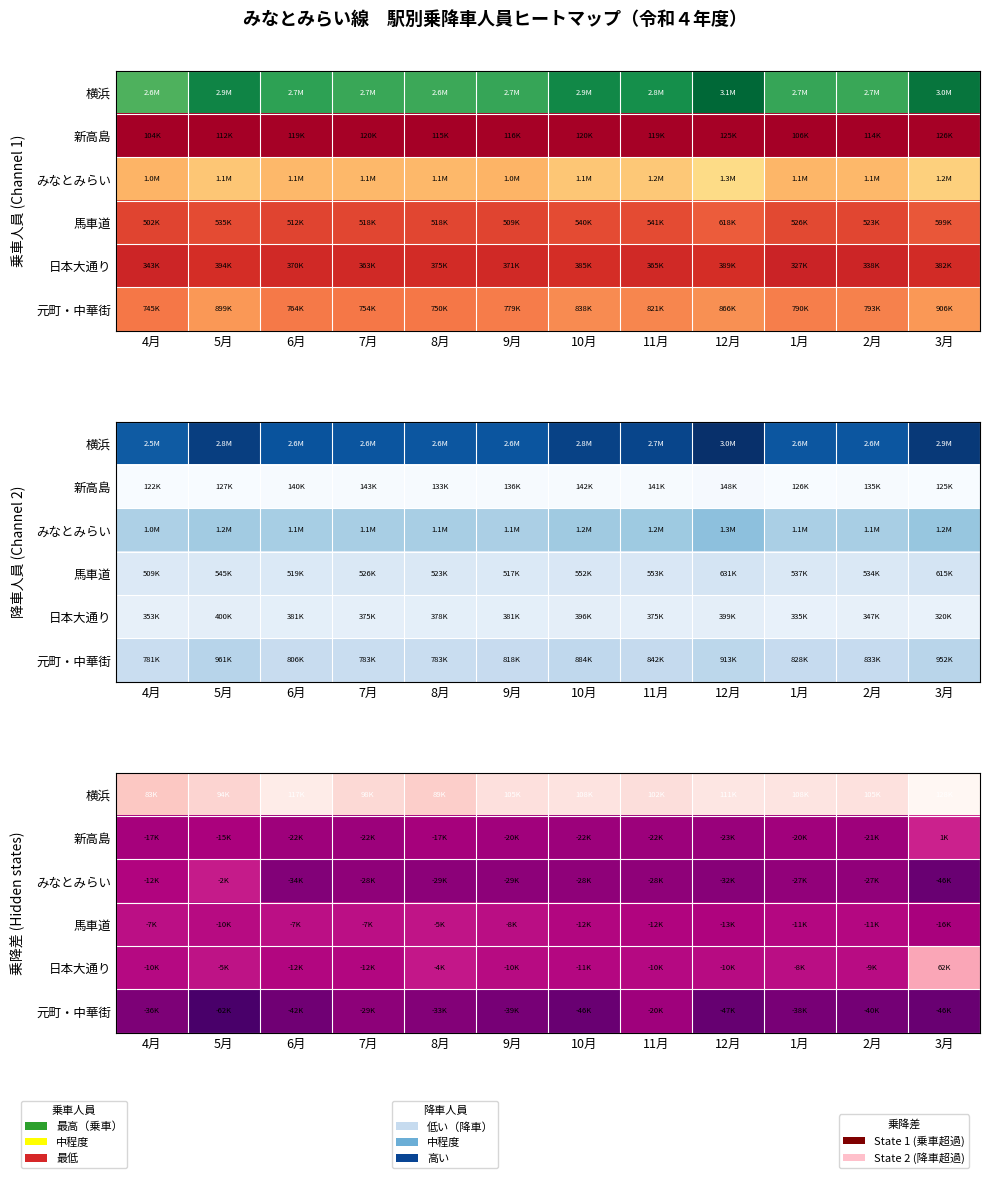

What is the difference between the highest and lowest values at 4月?

0.6